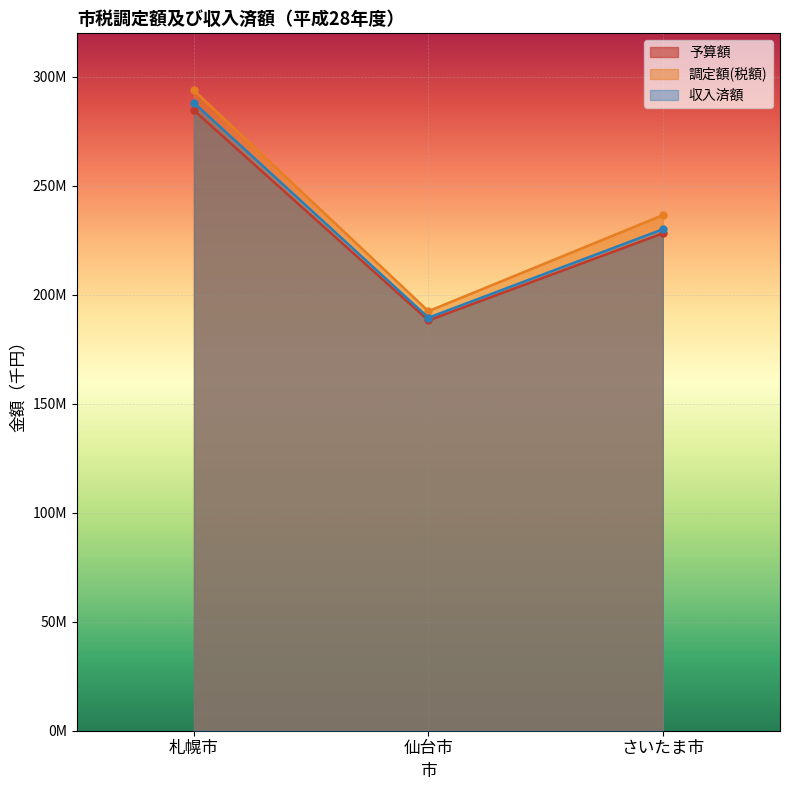

What is the label of the 2nd point from the right?

仙台市